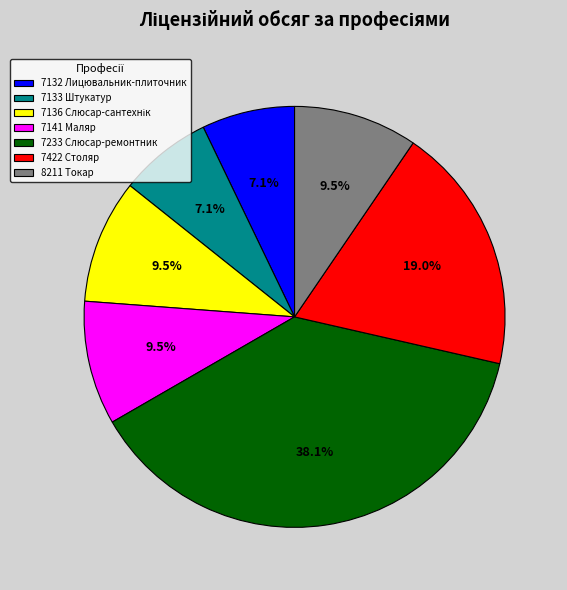

Which has a higher value, 8211 Токар or 7133 Штукатур?

8211 Токар